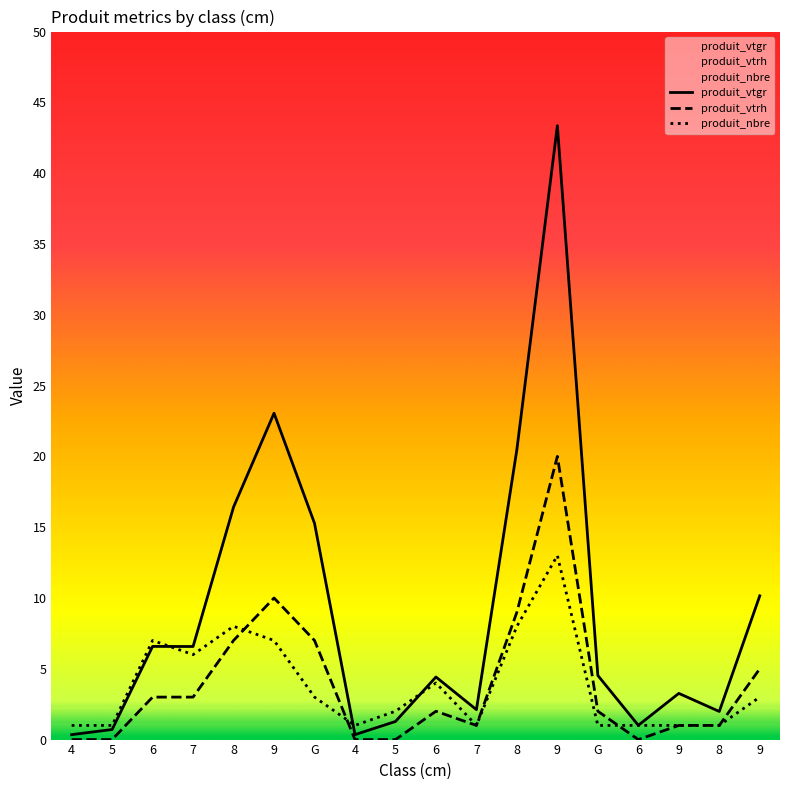

What is the label of the 8th point from the right?

7